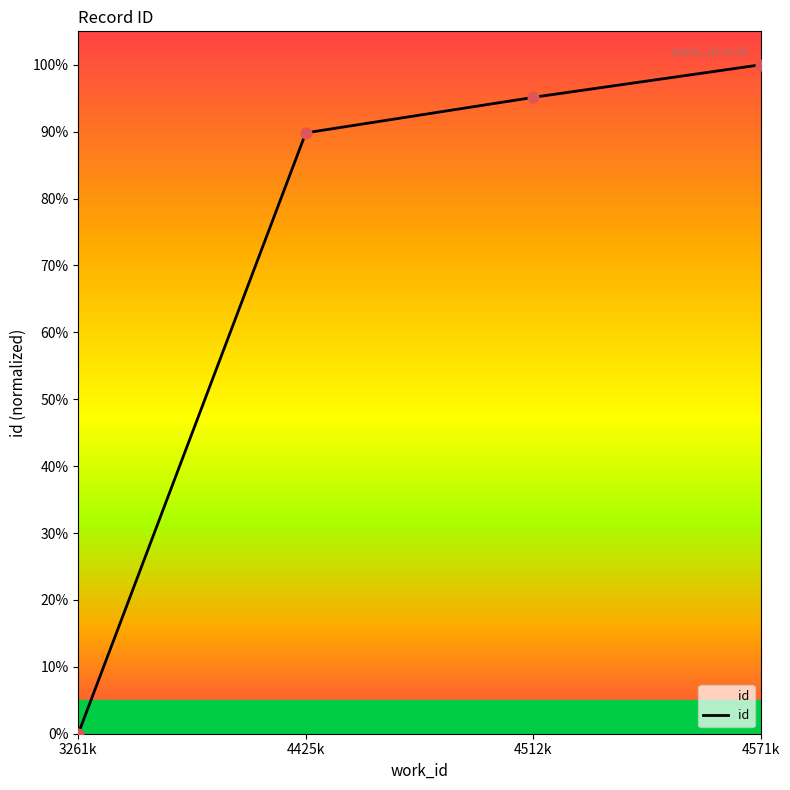

What is the change in value from 4512k to 4571k?

+4.9